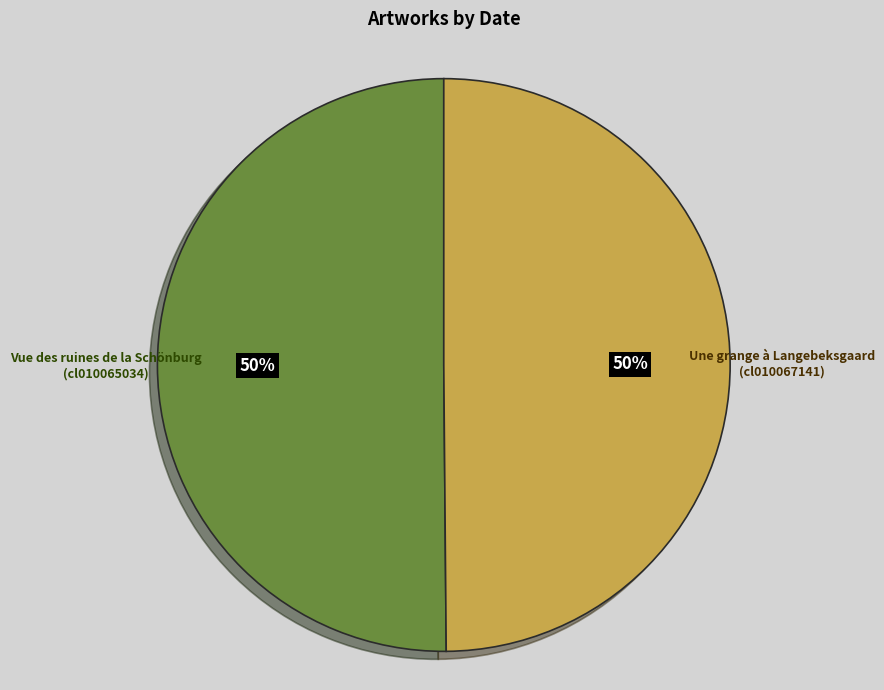

Approximately how many times larger is the value at Vue des ruines de la Schönburg (cl010065034) compared to Une grange à Langebeksgaard (cl010067141)?

1.0